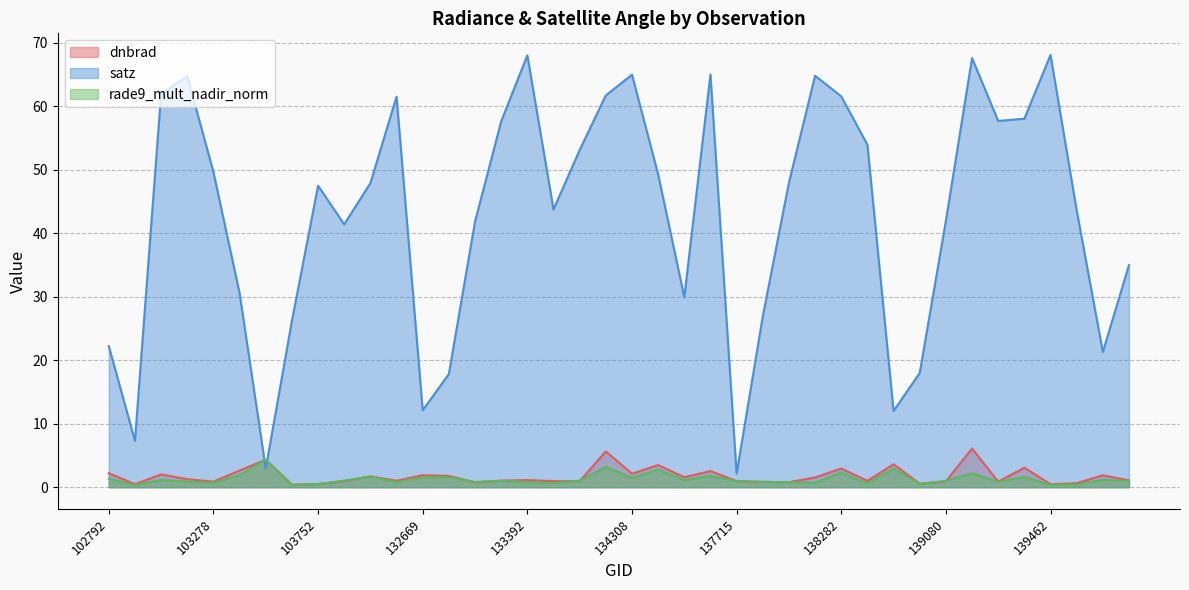

Is it true that satz equals 26.4 at 138881?

False